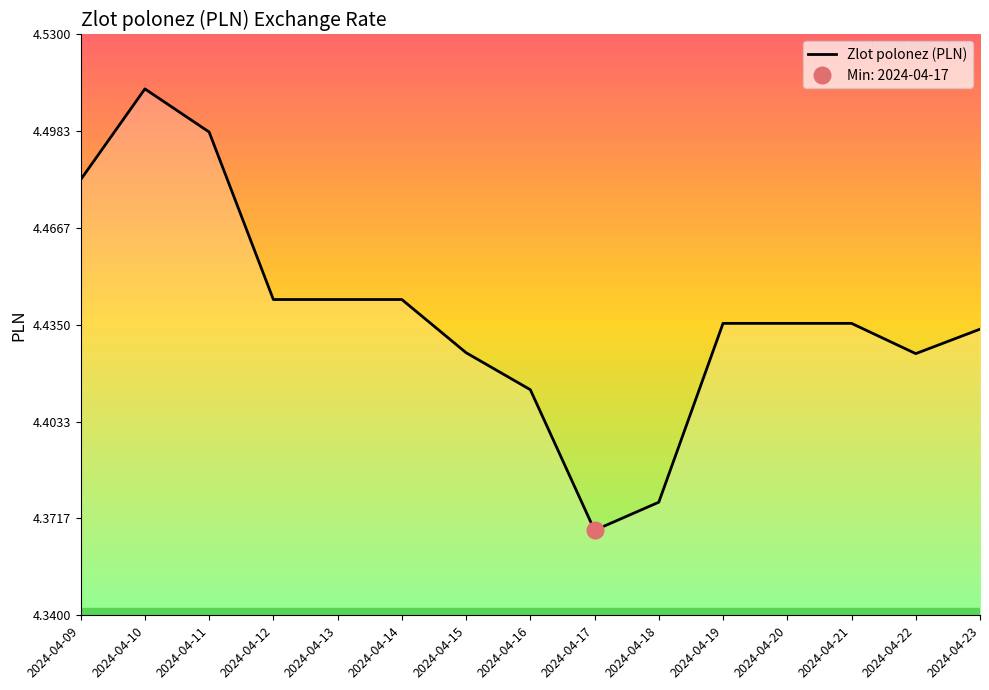

True or false: there are more than 1 points higher than both neighbors.

False